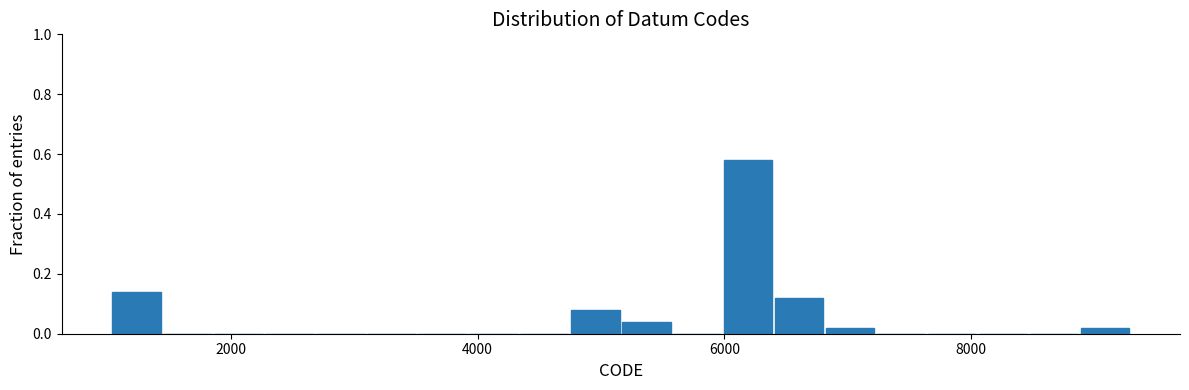

Read against the x-axis, roughly where is the centre of the tallest bar?

6200